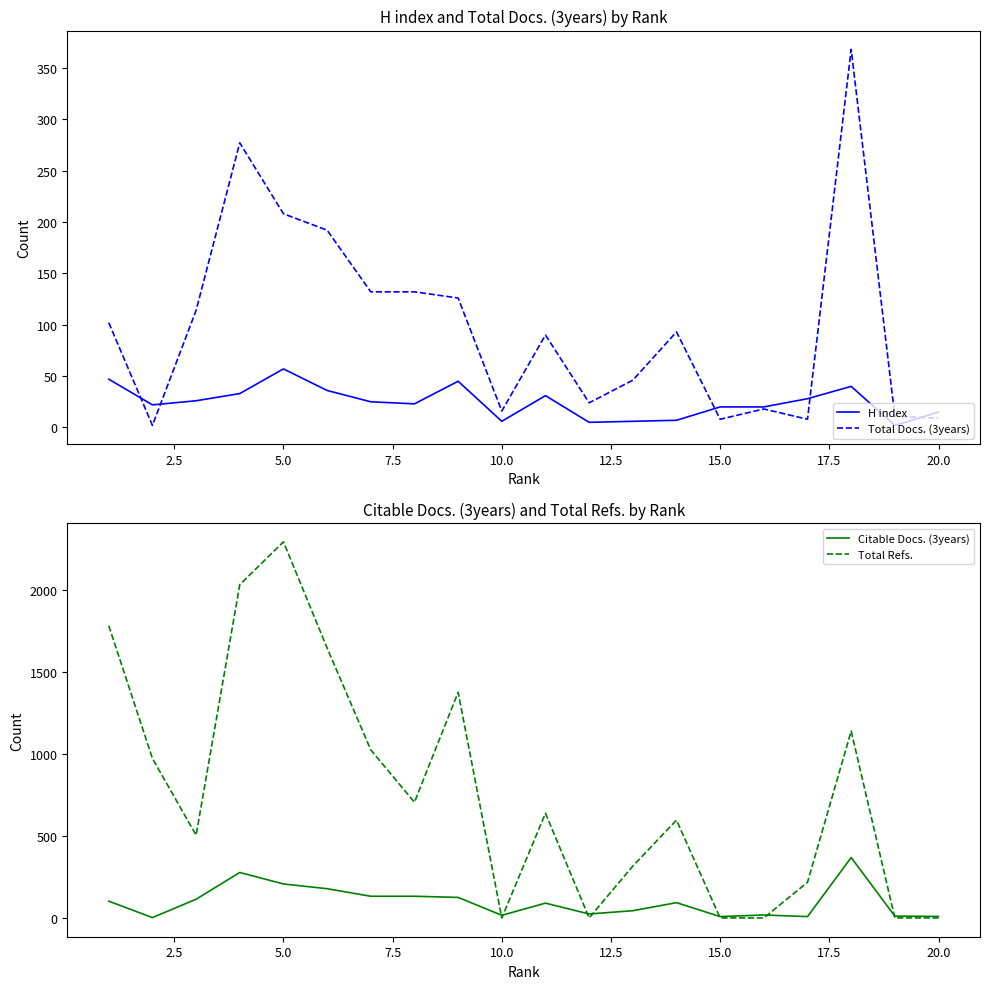

Reading left to right, list all the values displayed in this chart.

H index: 47	22	26	33	57	36	25	23	45	6	31	5	6	7	20	20	28	40	2	15
Total Docs. (3years): 102	2	114	277	208	192	132	132	126	16	90	24	46	93	8	18	8	368	11	9
Citable Docs. (3years): 102	2	114	277	207	178	132	132	125	16	90	24	44	93	8	18	8	368	11	9
Total Refs.: 1781	972	504	2031	2292	1645	1024	705	1375	0	638	0	316	596	0	0	217	1139	0	0